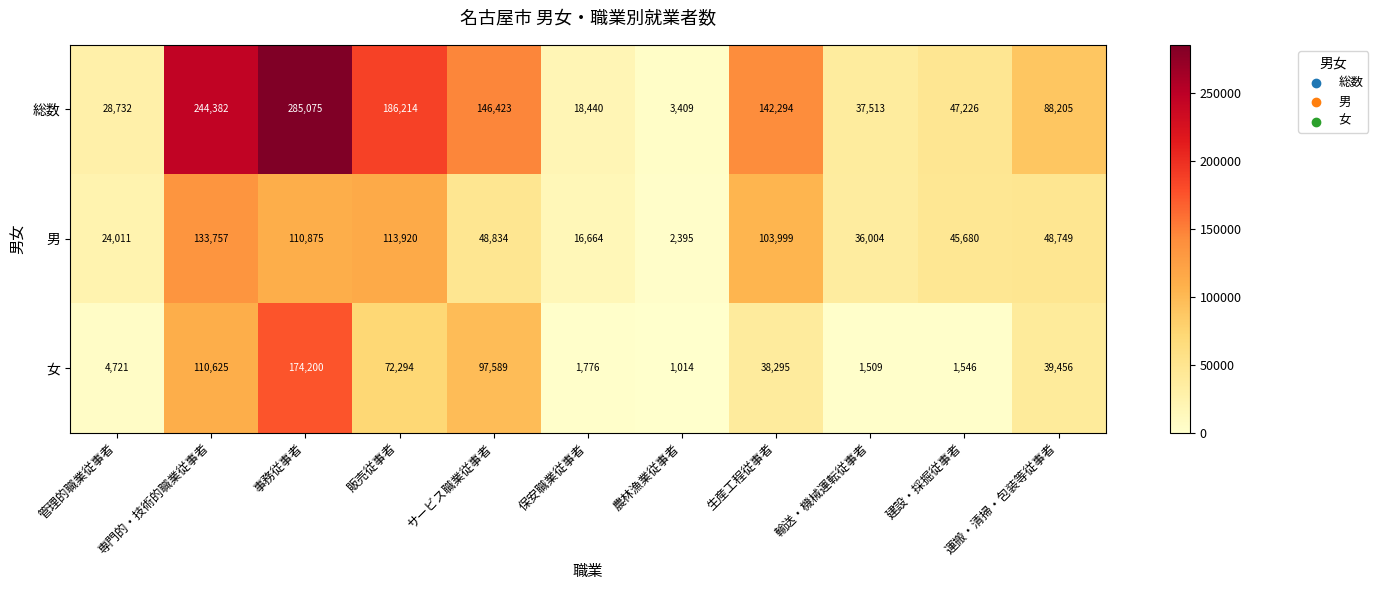

What is the smallest value displayed?

1014